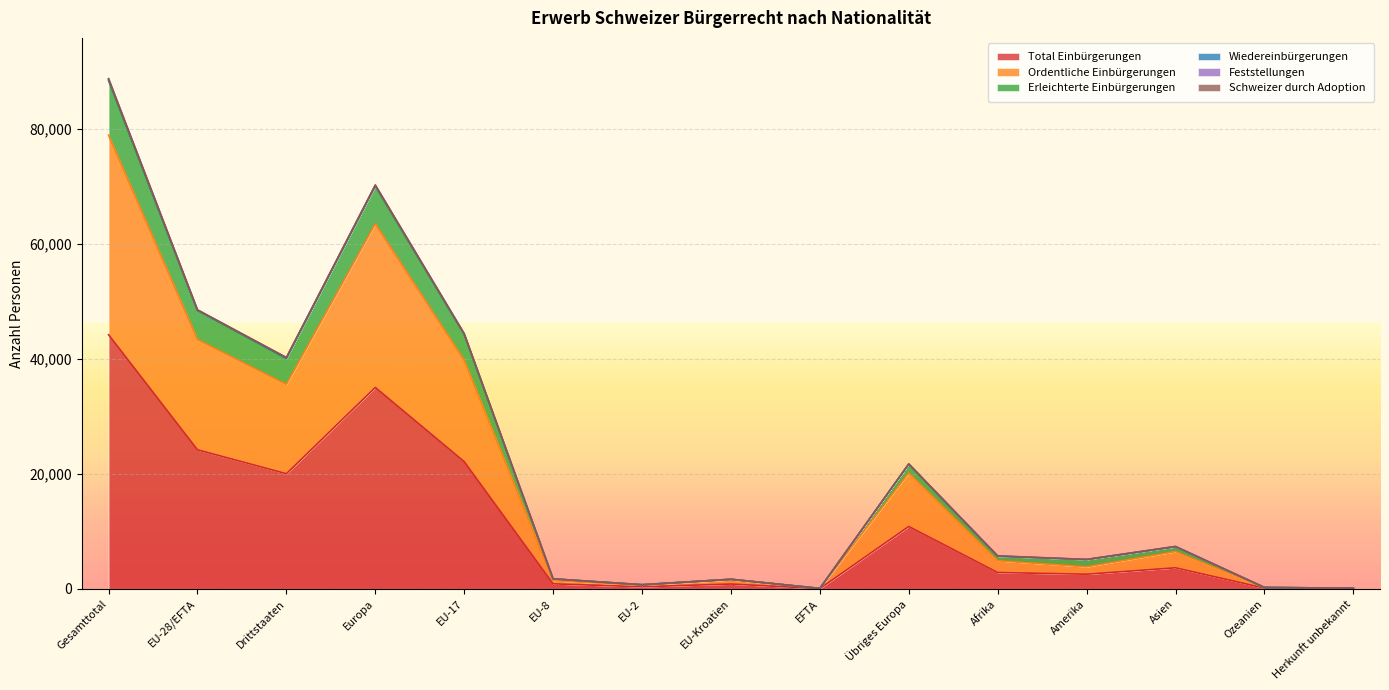

What is the minimum value for Total Einbürgerungen?

31